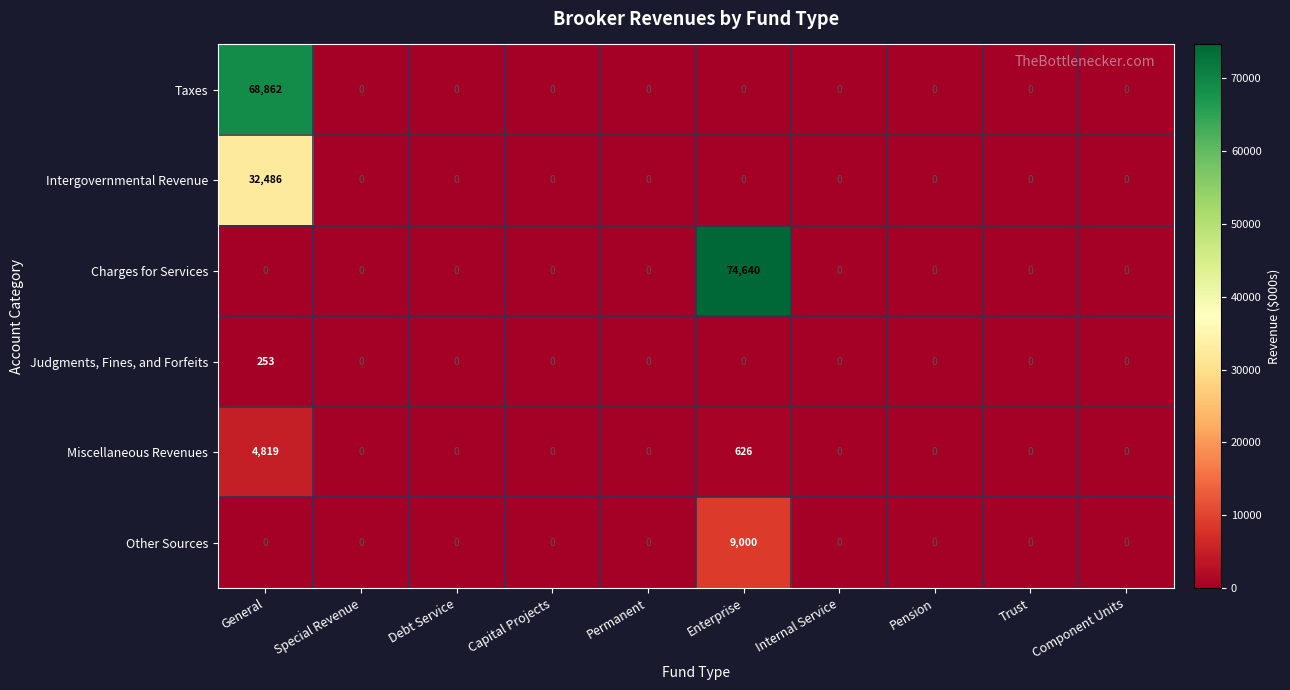

At which category is the sum across all series the highest?

General